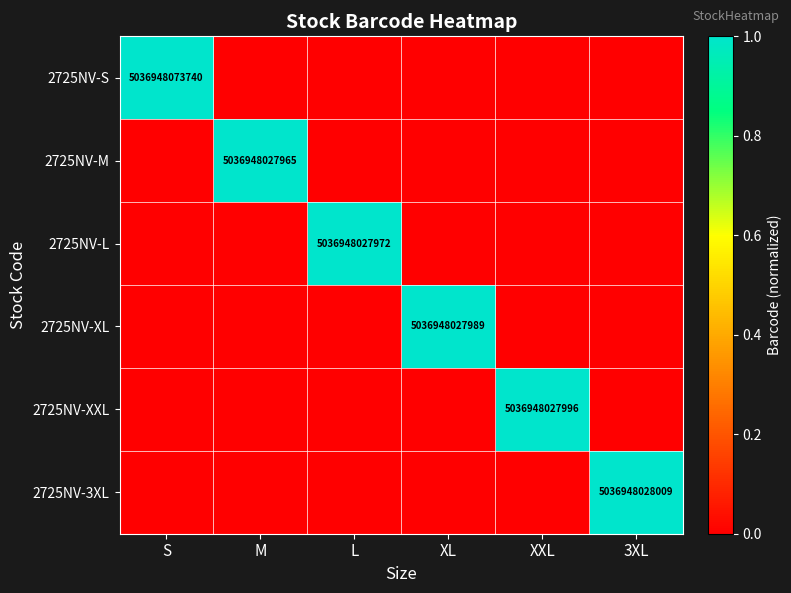

At which category is the sum across all series the highest?

S